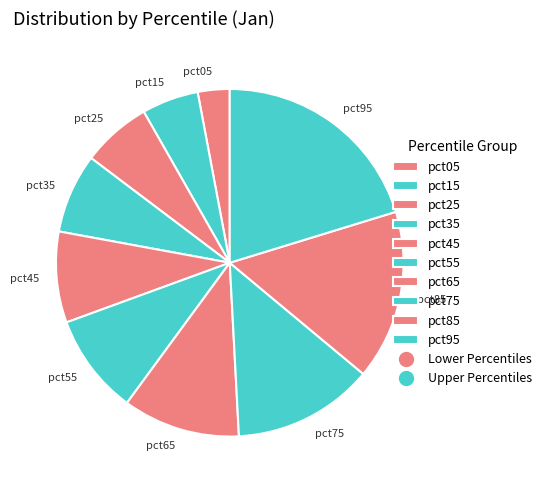

Do pct45 and pct95 together represent more than half of the pie?

No